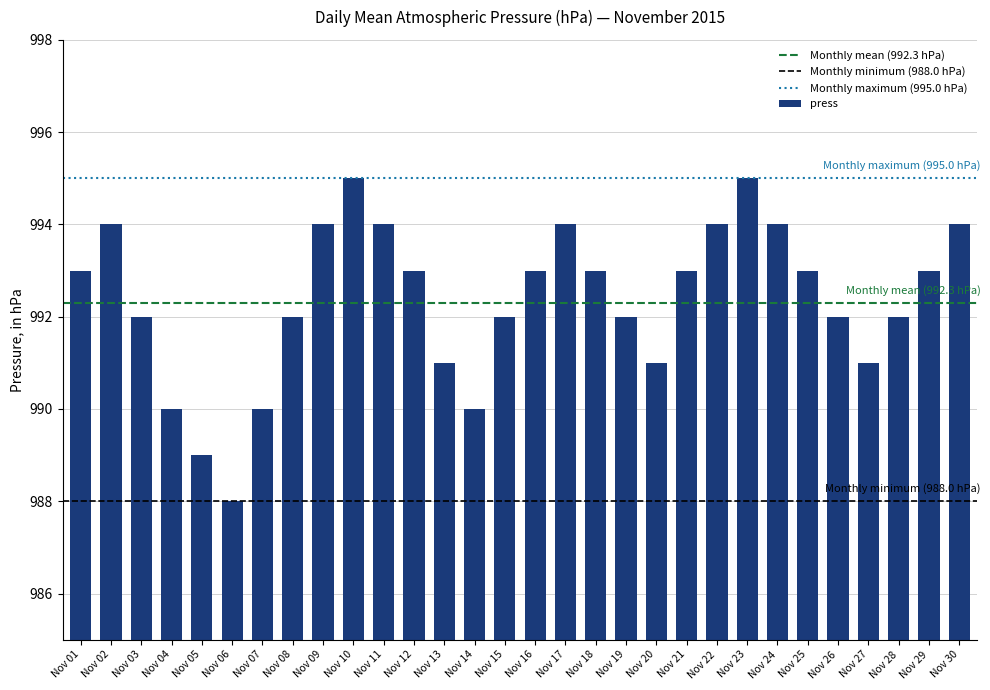

What is the sum of all values?

29771